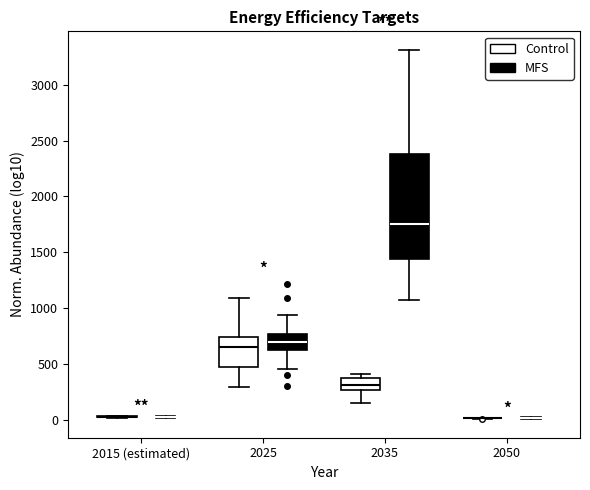

Reading left to right, read every box against the y-axis: the position of its median line, the range the box covers, and the ends of its whiskers. The values are not printed on the chart, so give them approximately, as read against the axis.

2015 (estimated) (Control): box collapsed to a line at 0, whiskers 0 to 50
2015 (estimated) (MFS): box collapsed to a line at 0, whiskers 0 to 50
2025 (Control): median 650, box 450 to 750, whiskers 300 to 1100
2025 (MFS): median 700, box 600 to 750, whiskers 450 to 950
2035 (Control): median 300, box 250 to 350, whiskers 150 to 400
2035 (MFS): median 1750, box 1450 to 2400, whiskers 1050 to 3300
2050 (Control): box collapsed to a line at 0, whiskers 0 to 0
2050 (MFS): box collapsed to a line at 0, whiskers 0 to 0